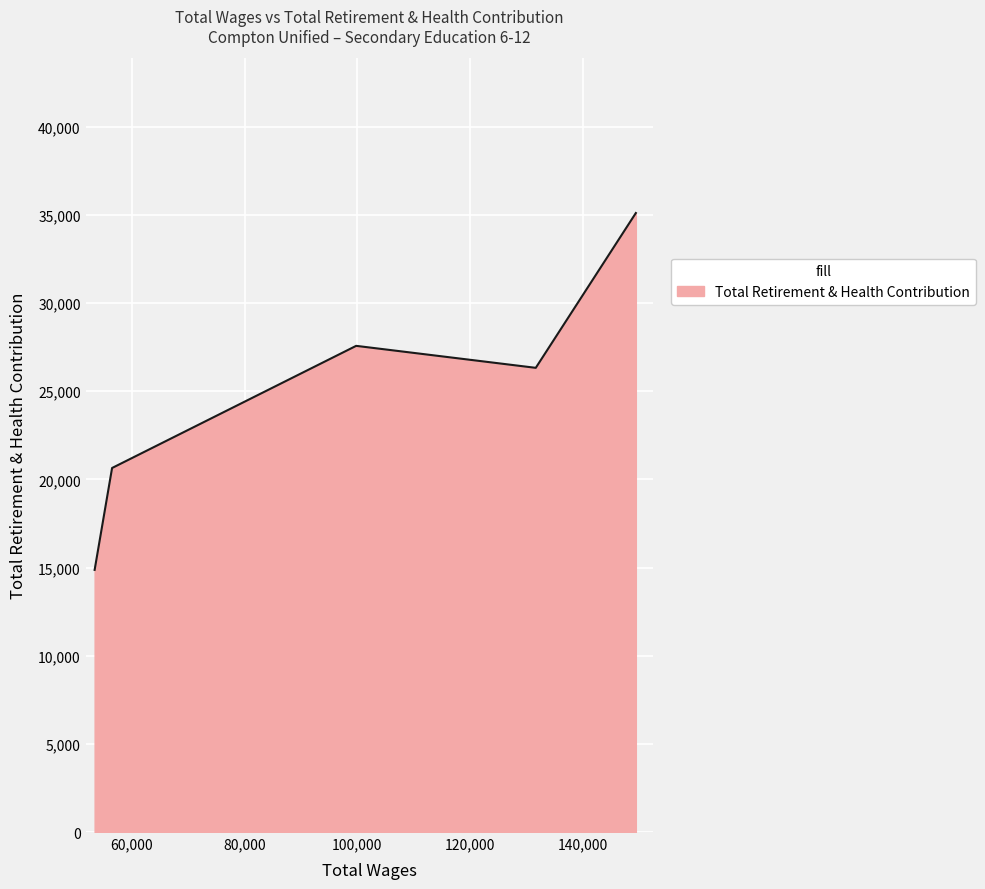

What is the smallest value displayed?

14868